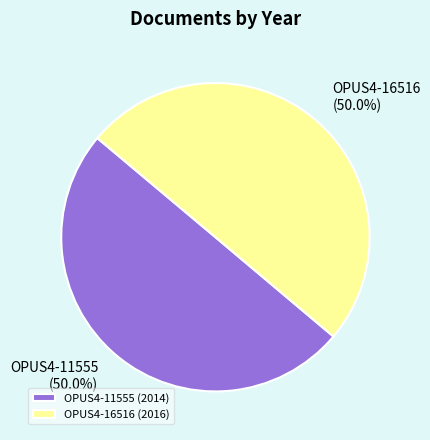

Count the number of slices in the pie.

2